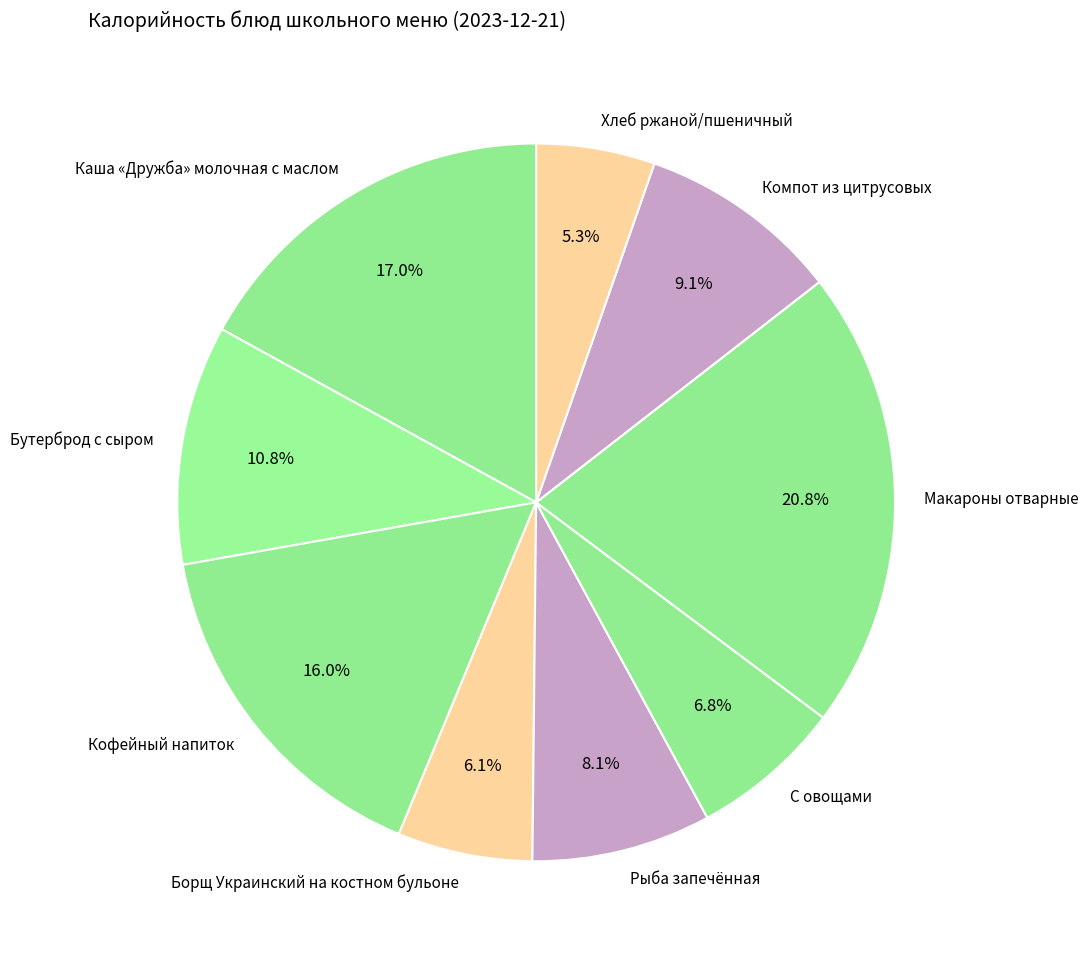

Do Каша «Дружба» молочная с маслом and Борщ Украинский на костном бульоне together represent more than half of the pie?

No